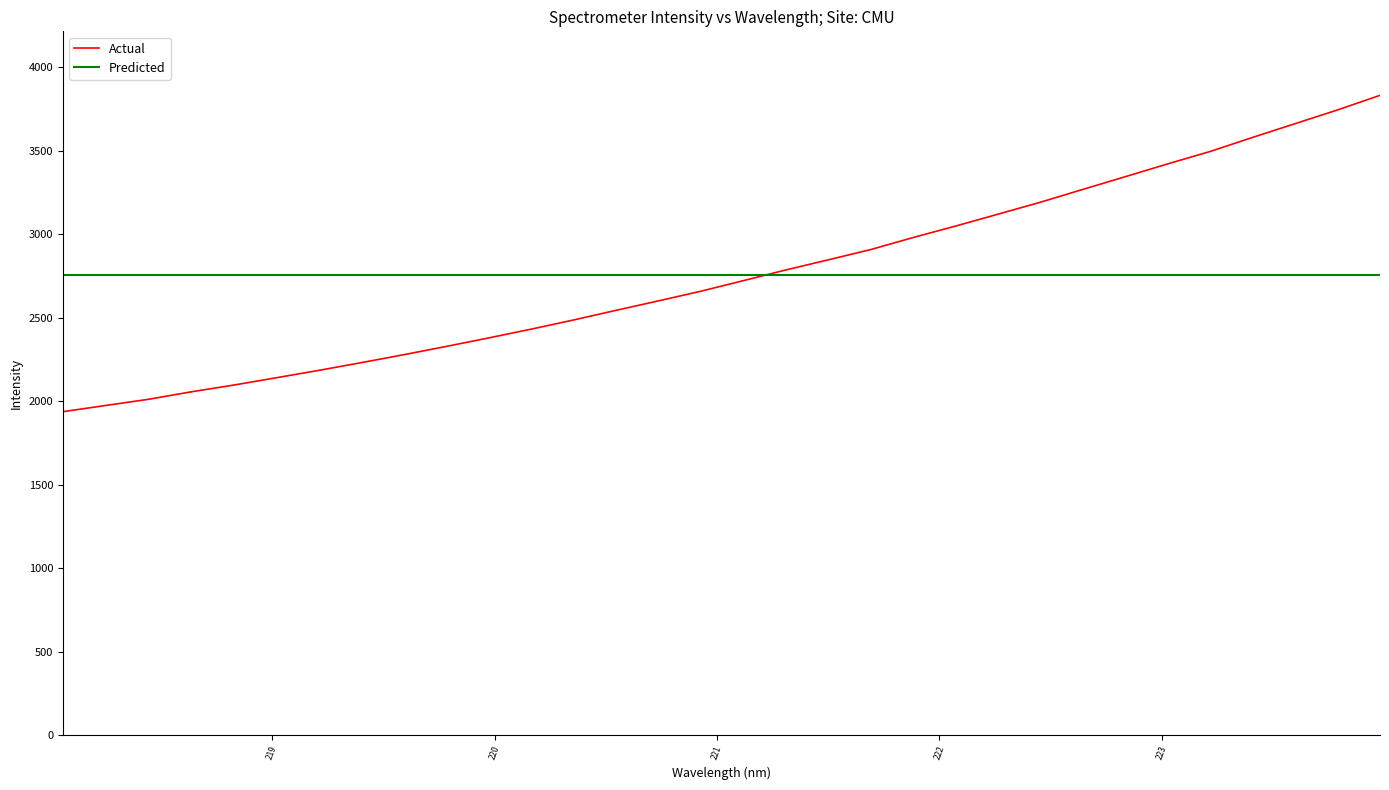

What is the minimum value for Actual?

1937.9